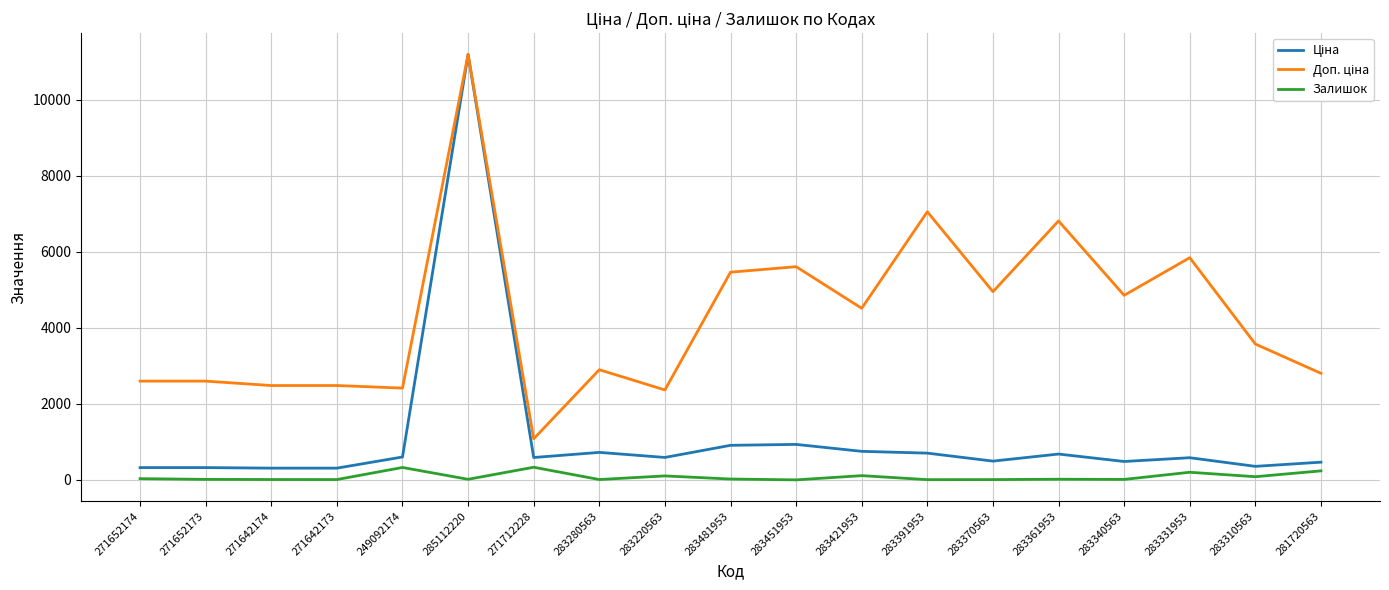

Is this an area chart (filled region under the line)?

No